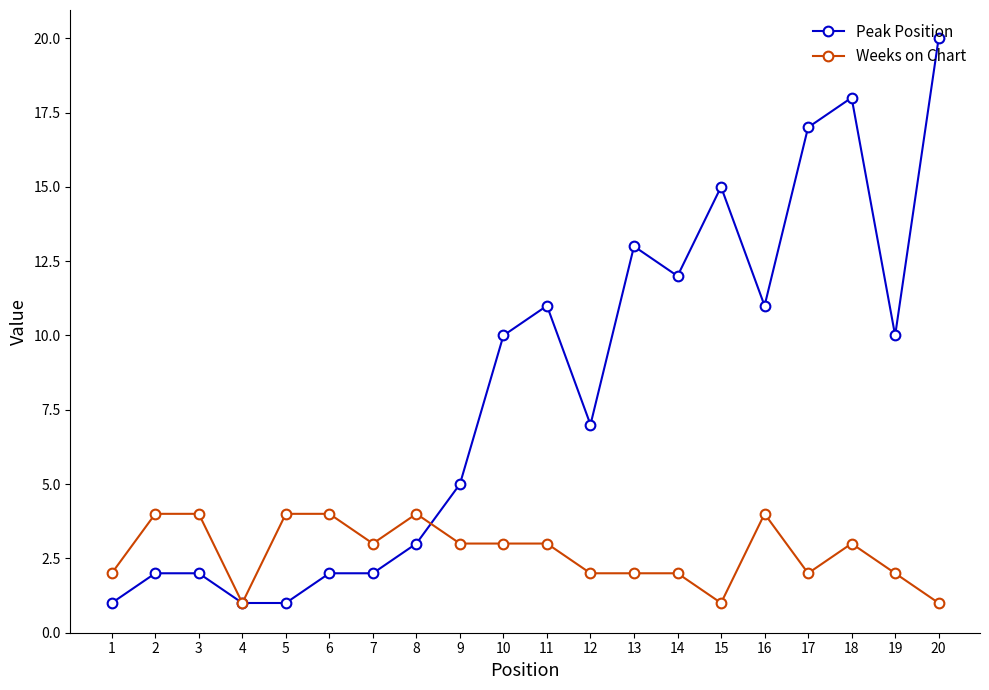

Which series changed the most between 10 and 15?

Peak Position